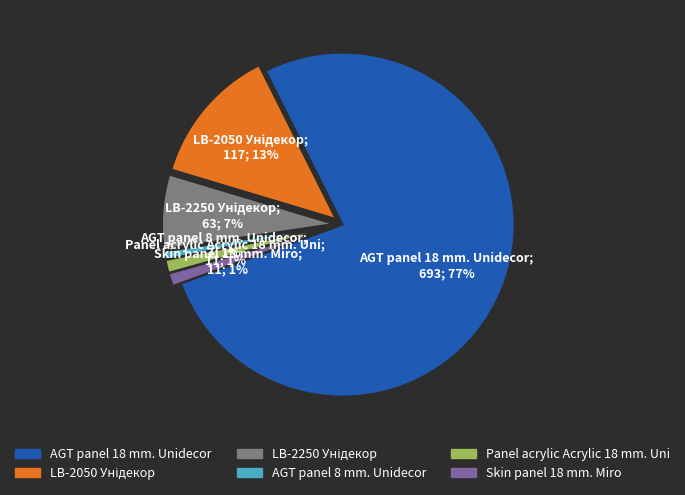

Is the sum of AGT panel 18 mm. Unidecor and Panel acrylic Acrylic 18 mm. Uni greater than half?

Yes